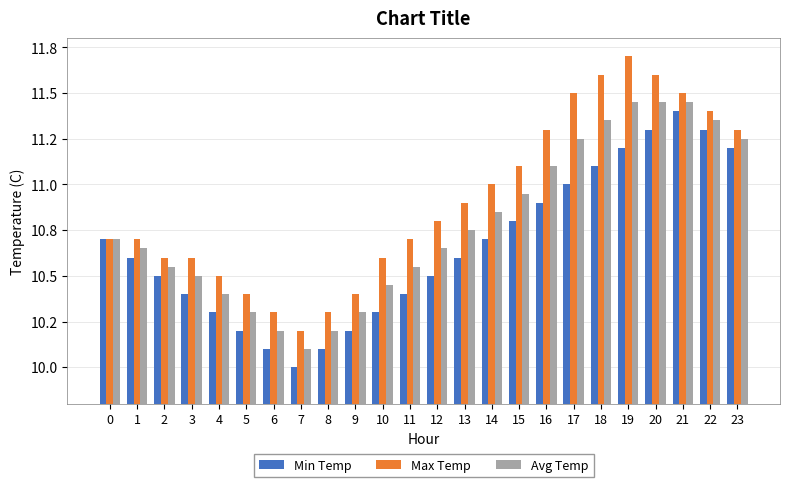

Which category has the highest value in the Avg Temp series?

19